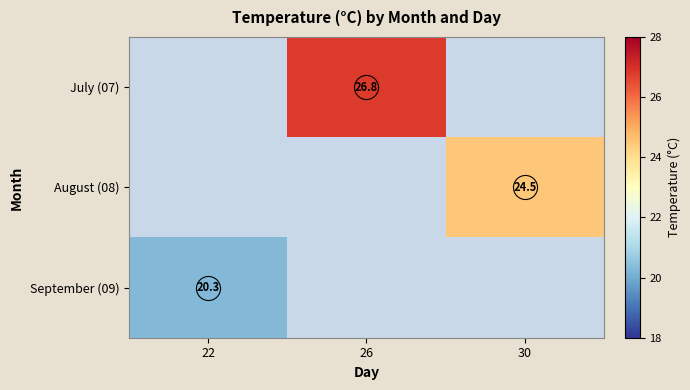

Where does the July (07) series first go above 26?

26